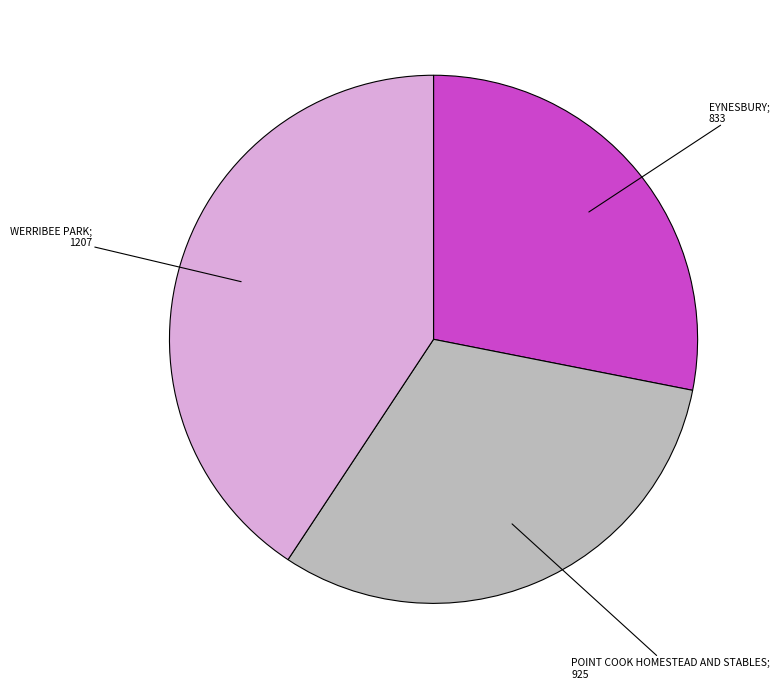

Is there a majority slice in this chart?

No